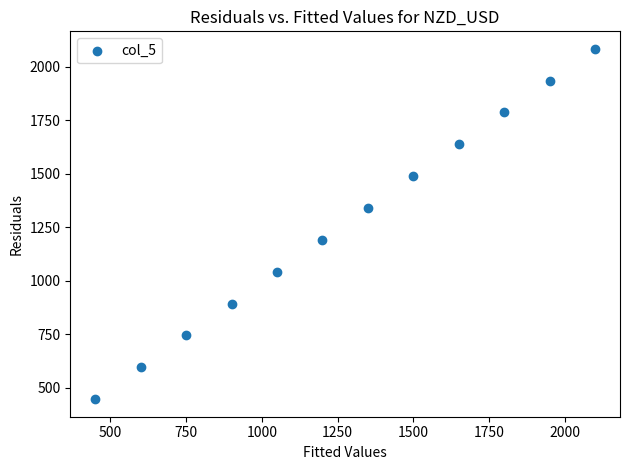

What is the average Y value?

1265